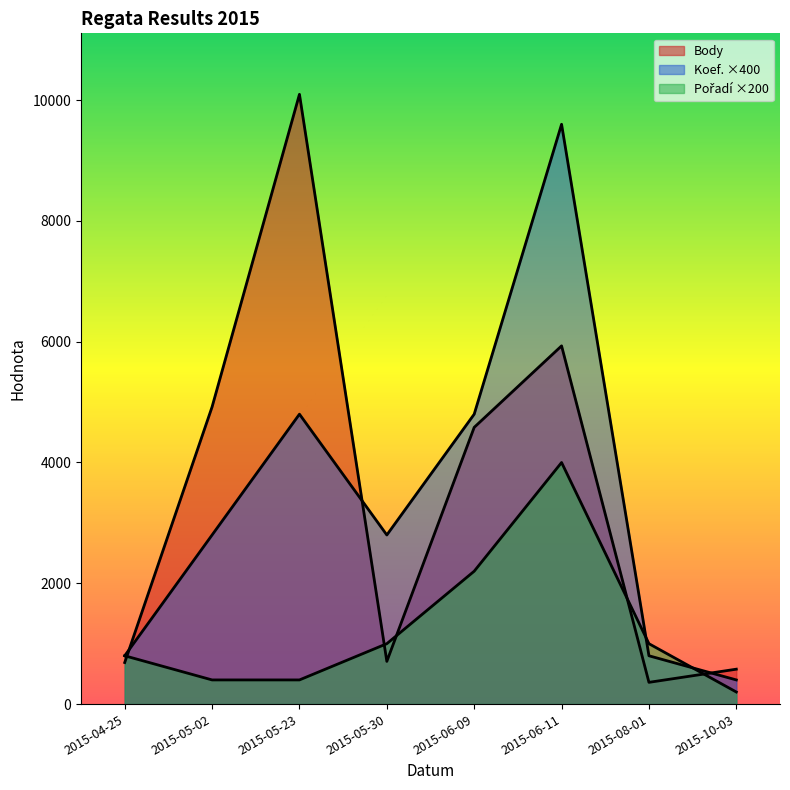

At how many categories does at least one series exceed 5882?

2